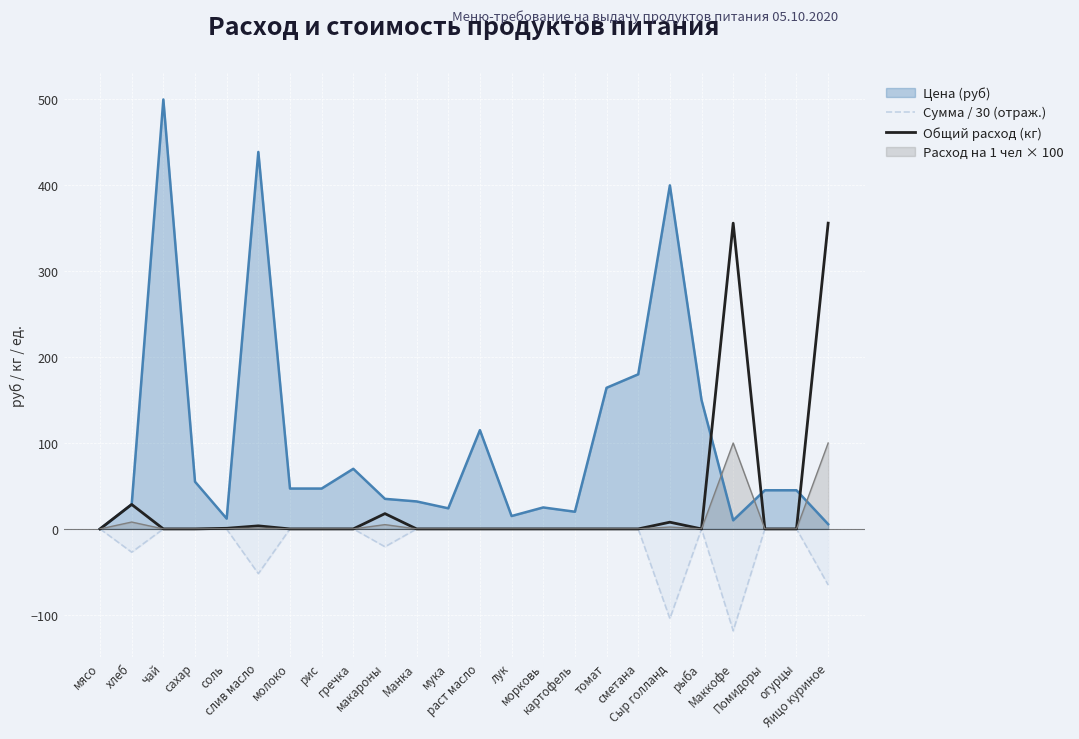

What is the difference between the maximum and minimum values in the Сумма / 30 (отраж.) series?

118.7